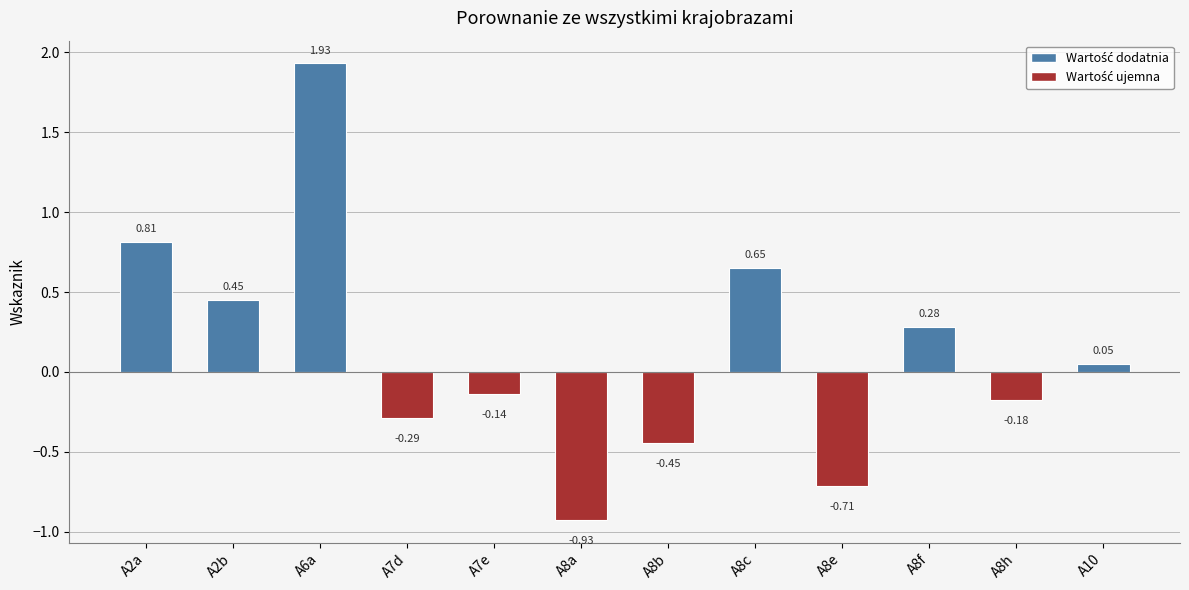

What is the difference between the second highest and second lowest values?

1.5